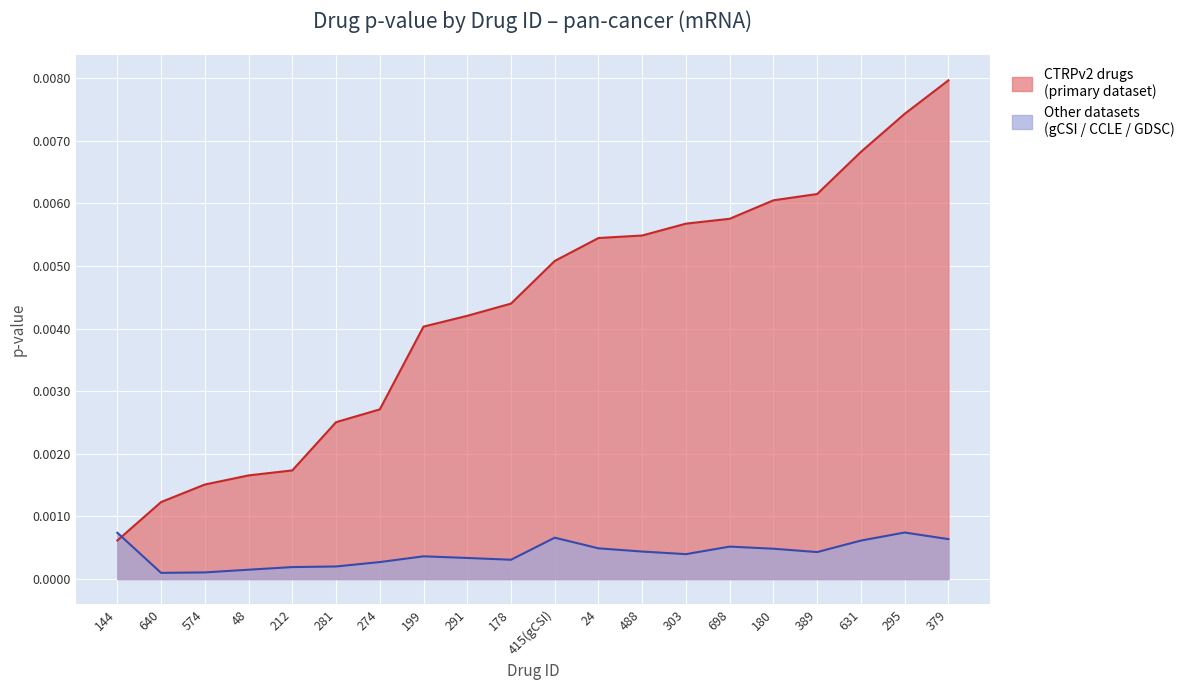

What is the label of the 5th point from the right?

180